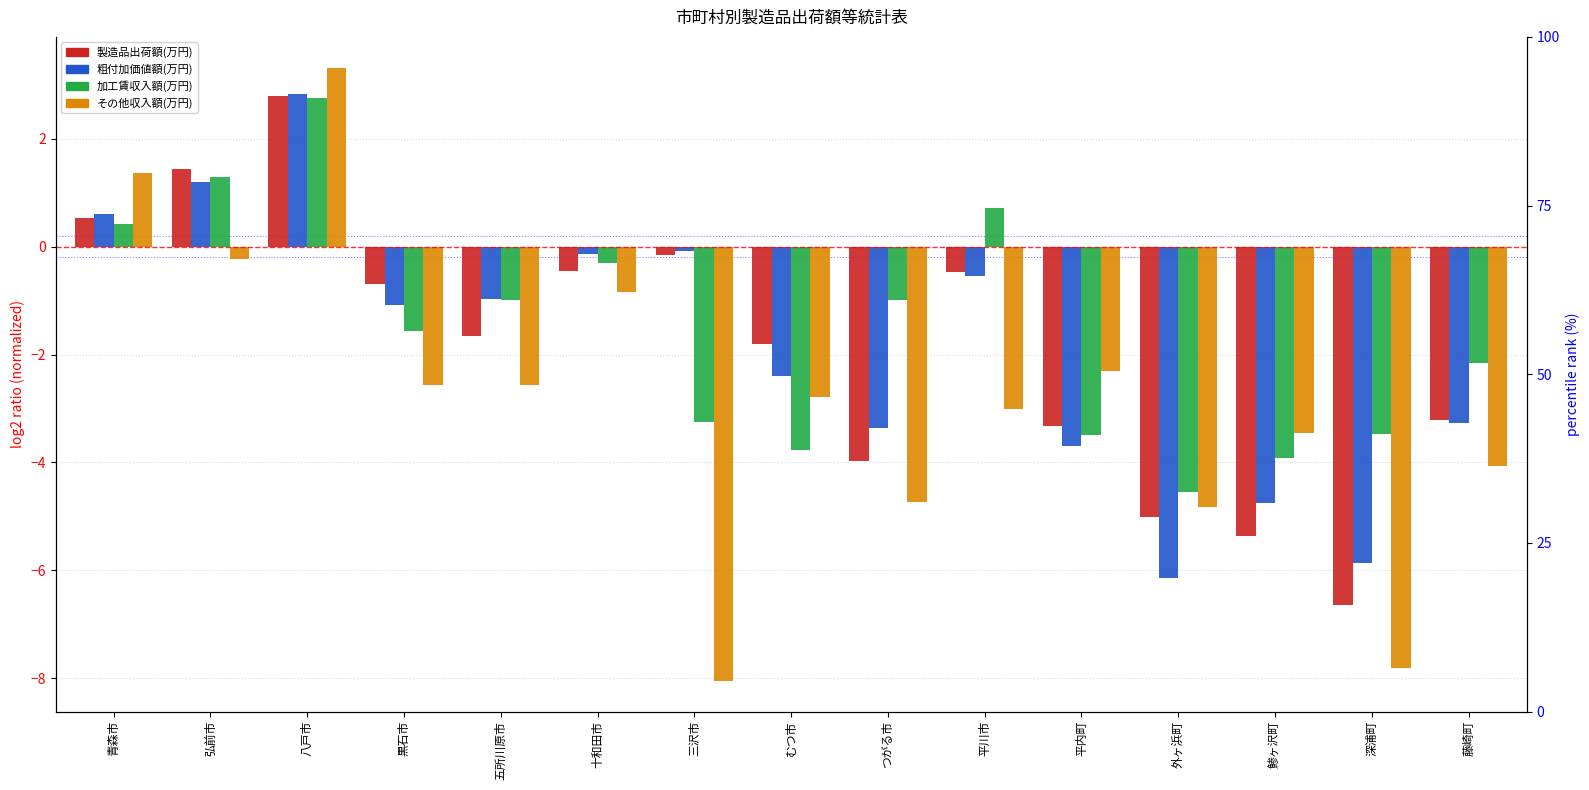

What is the label of the 14th bar from the left?

深浦町